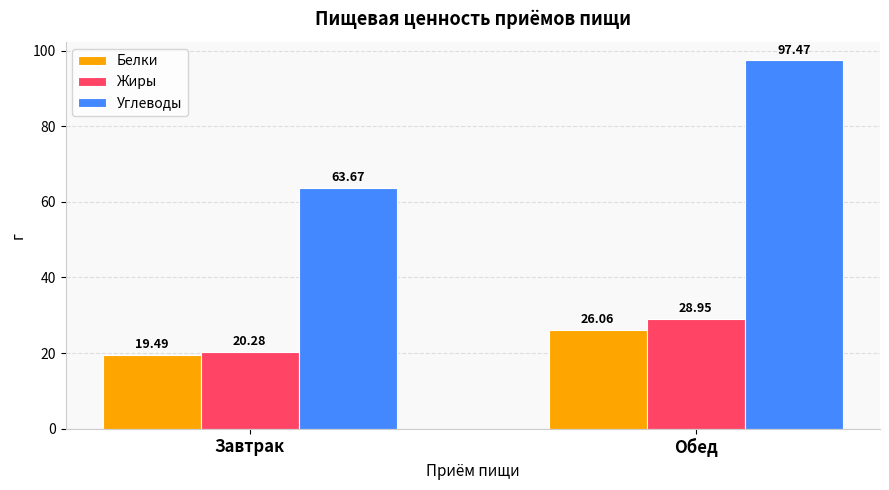

At which category is the sum across all series the highest?

Обед